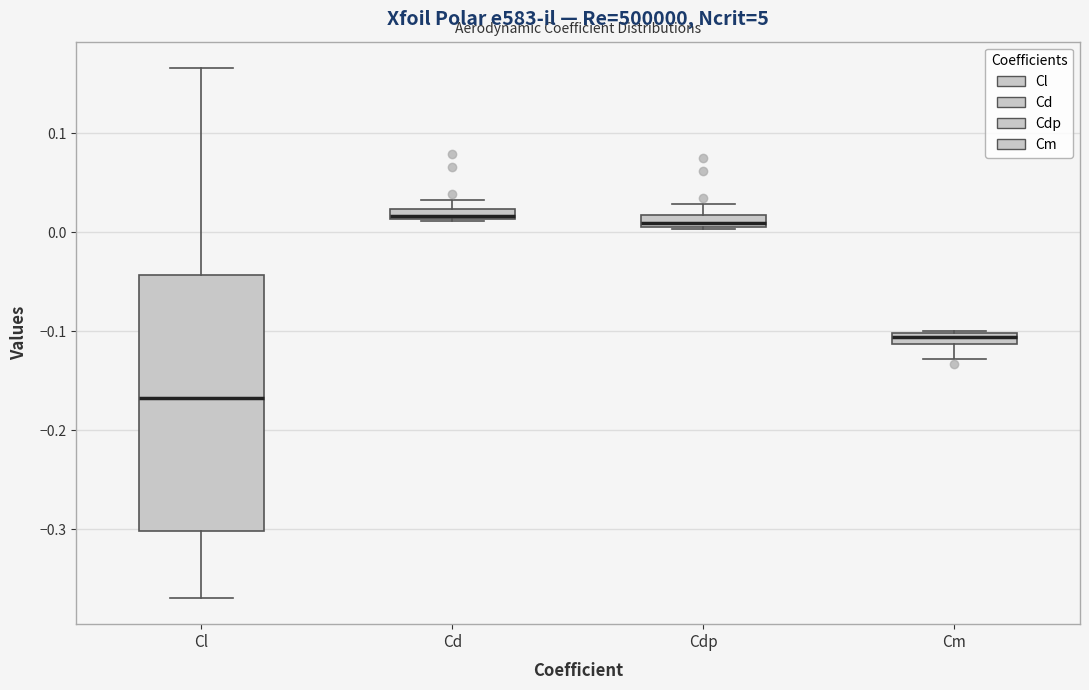

Which box is the tallest, from its lower edge to its upper edge?

Cl